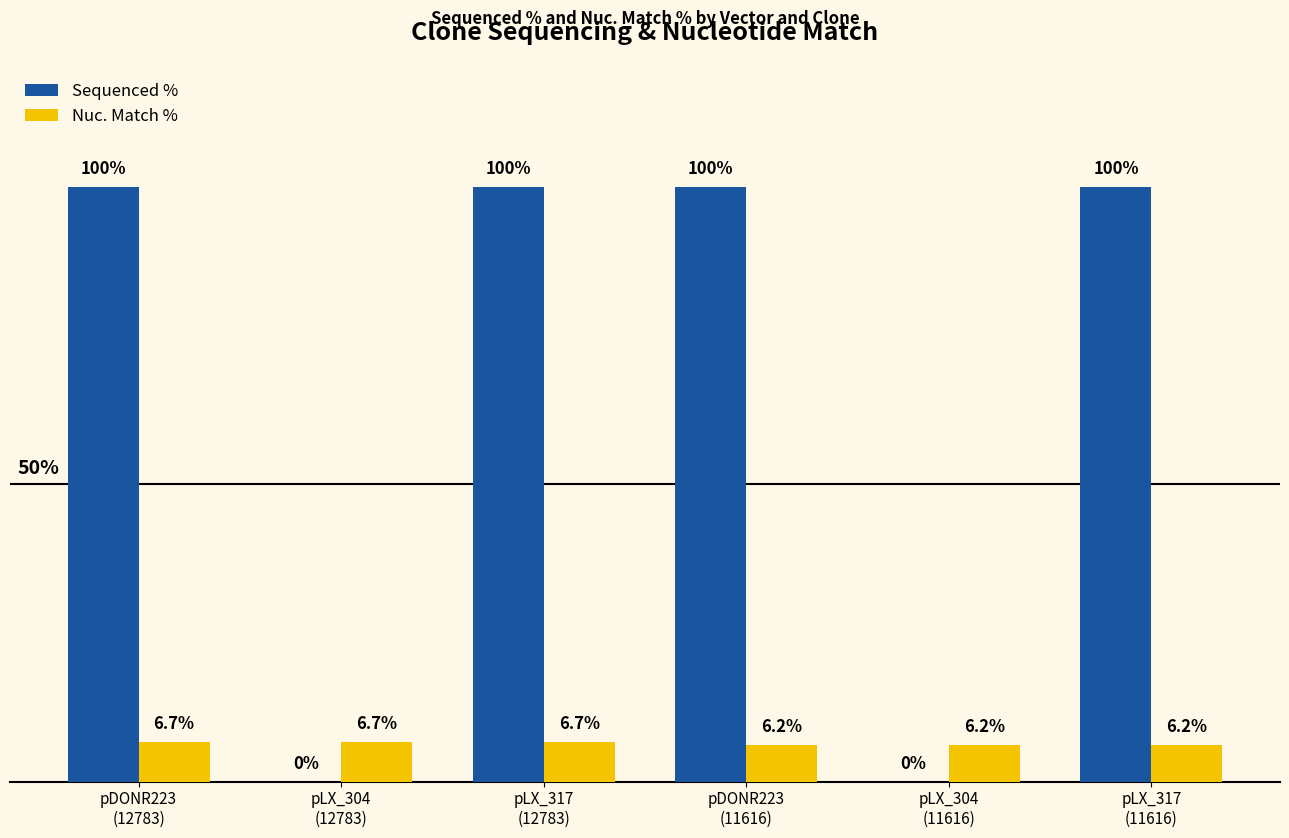

Does the chart contain stacked bars?

No